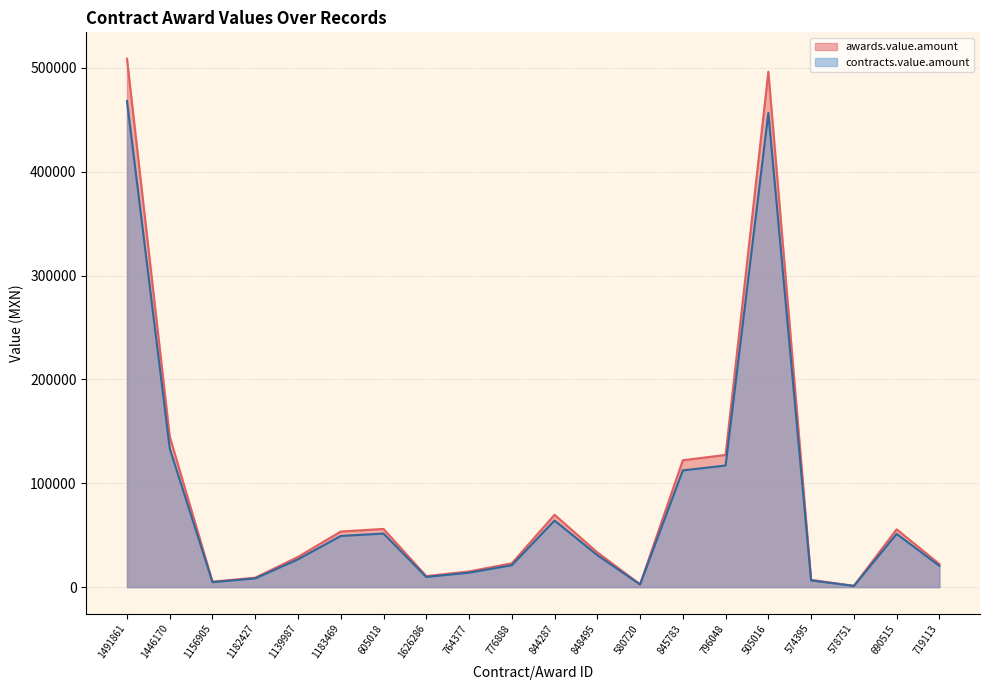

What is the average value of the awards.value.amount series?

89698.0